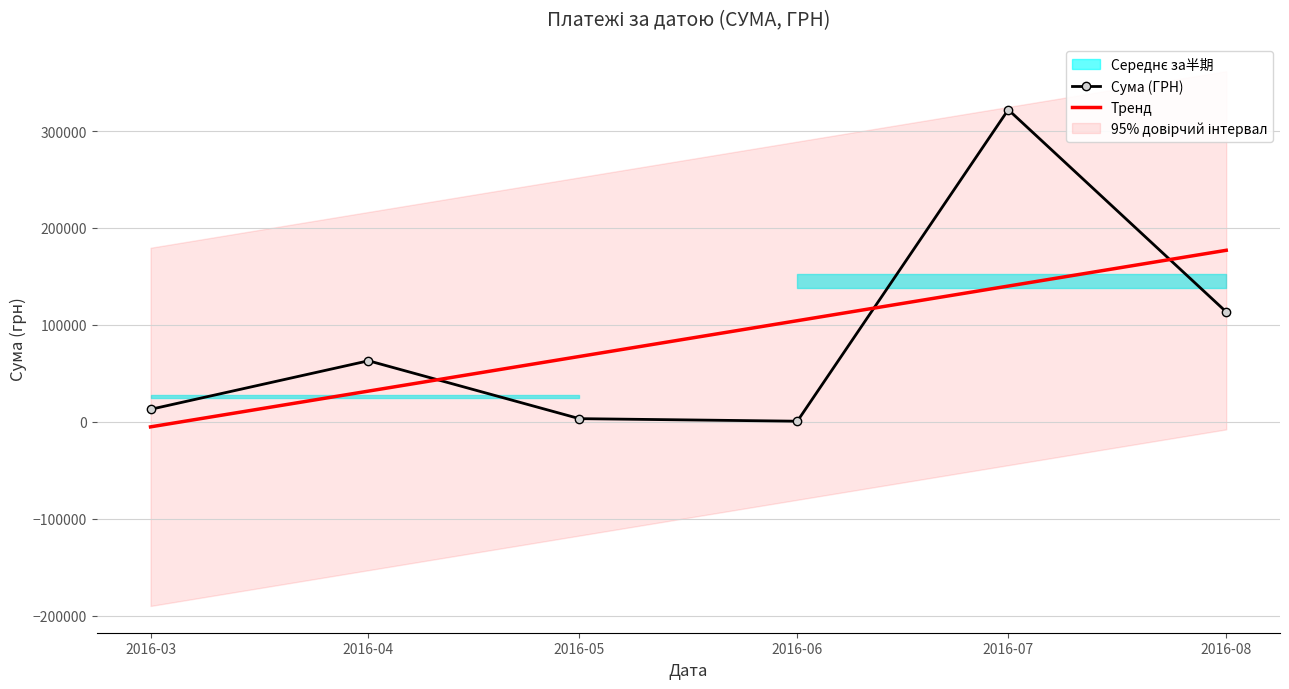

At which category is the sum across all series the highest?

2016-07